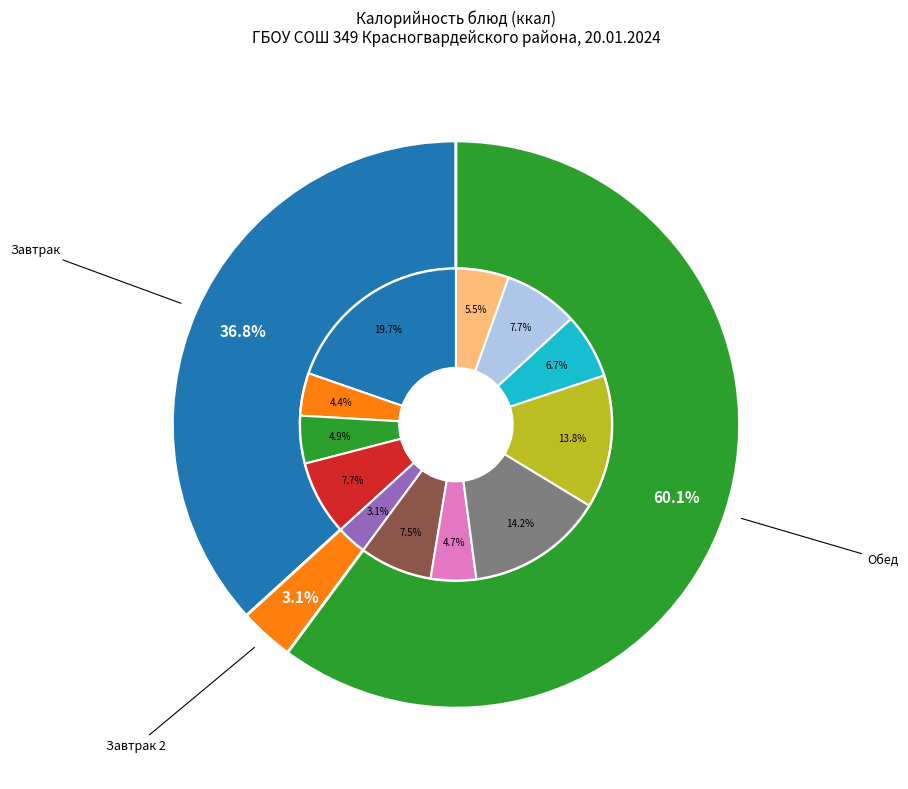

Which slice is the largest?

Макароны запеченные с сыром